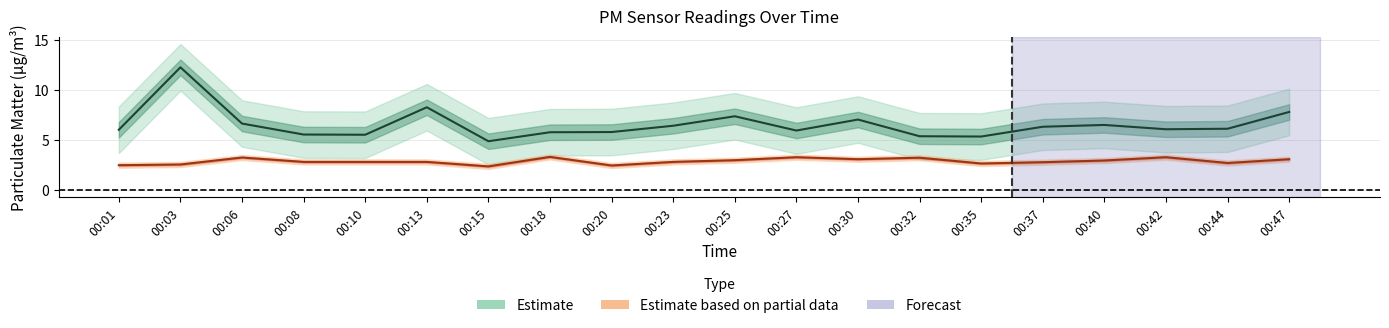

How many lines are shown in the chart?

2